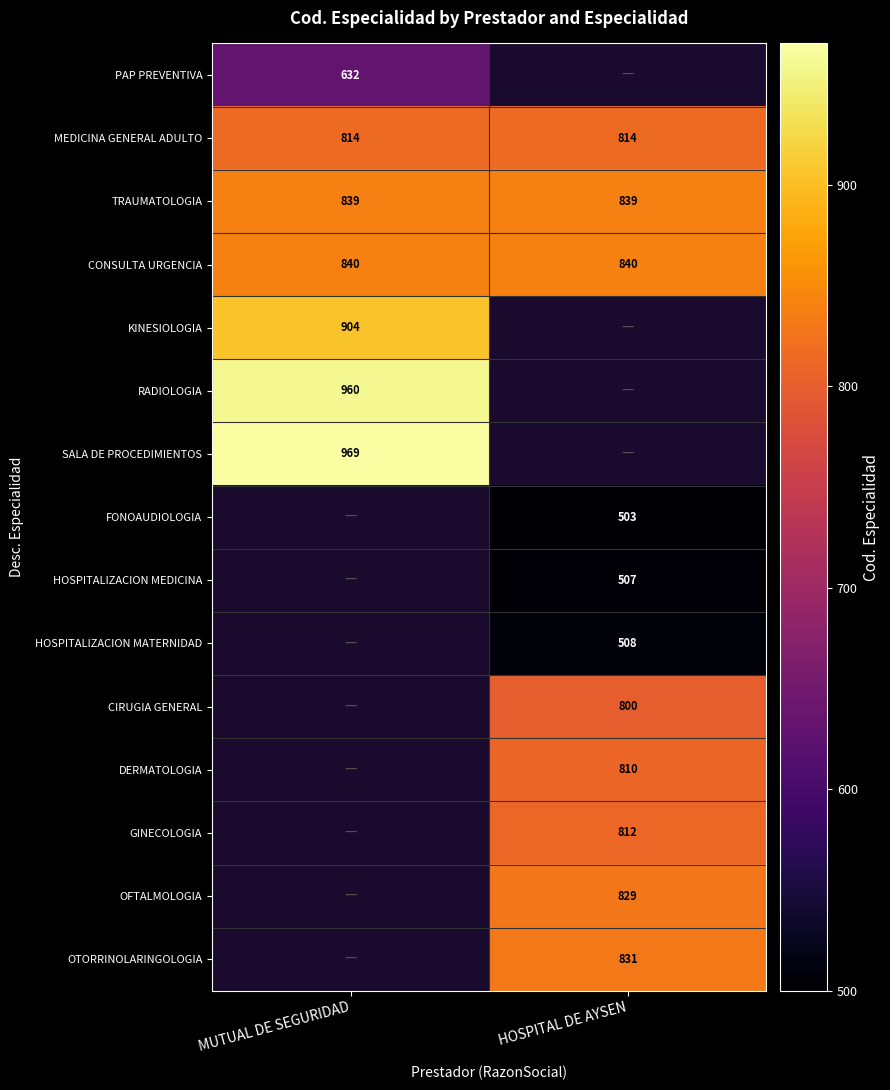

Is it true that PAP PREVENTIVA equals 632 at MUTUAL DE SEGURIDAD?

True